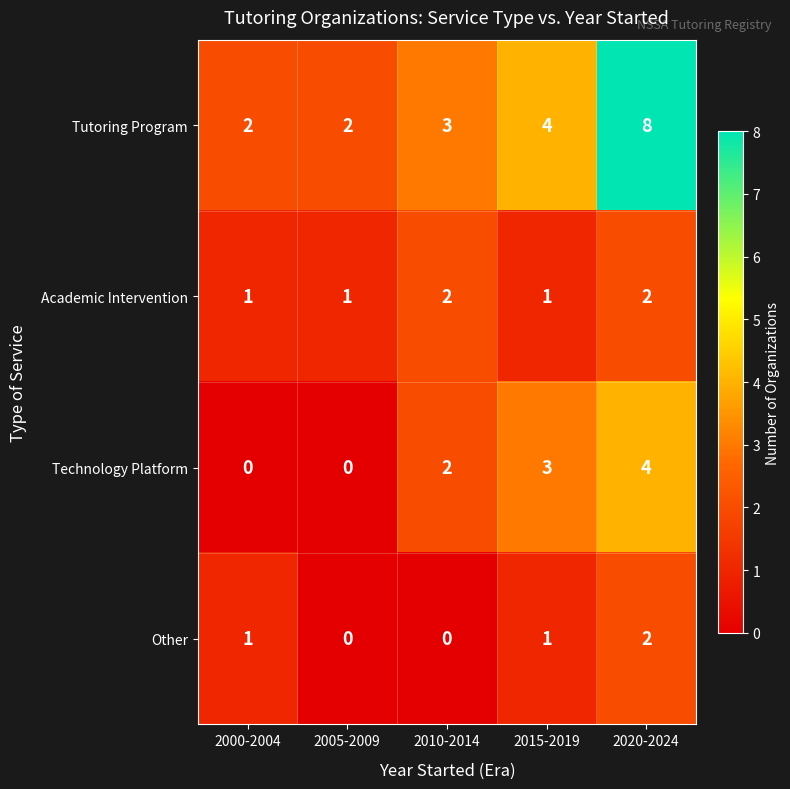

The Tutoring Program series shows 8 at 2020-2024. True or false?

True